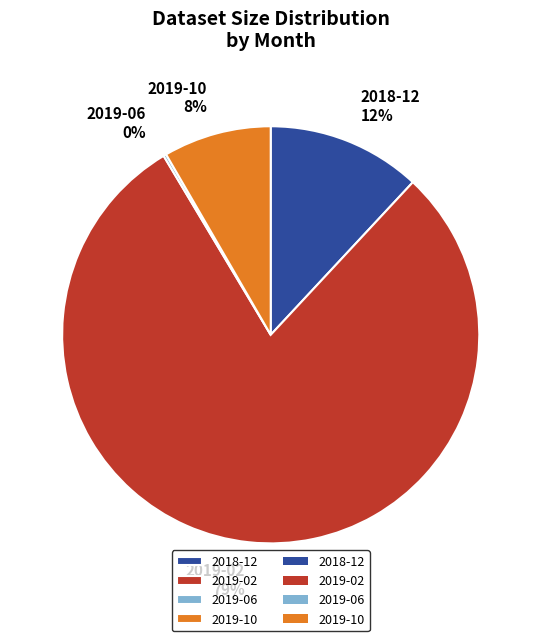

Which slice is the largest?

2019-02